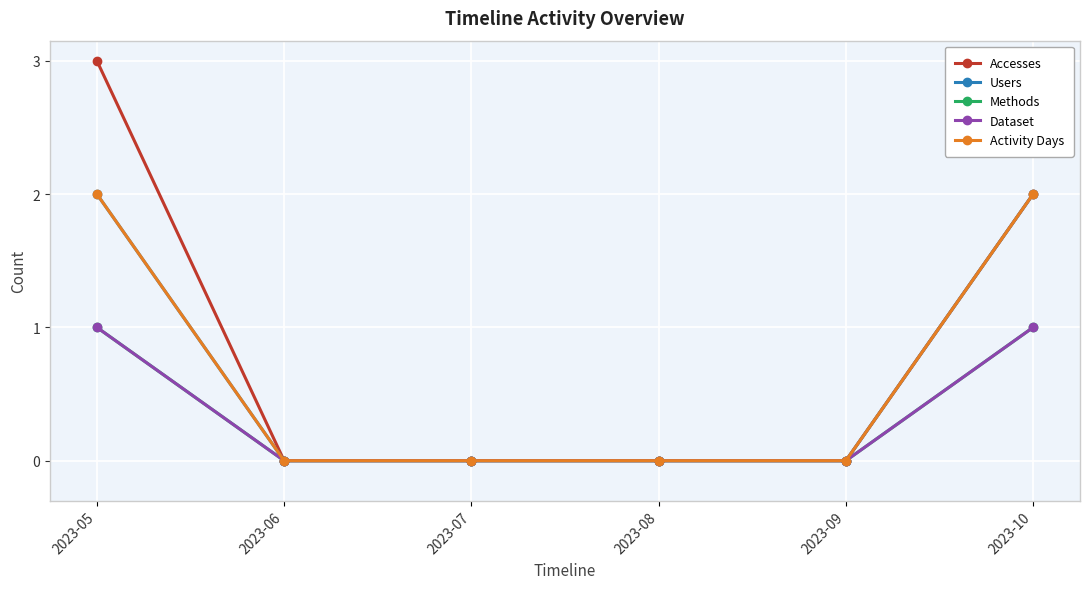

The Methods series shows 1 at 2023-05. True or false?

False